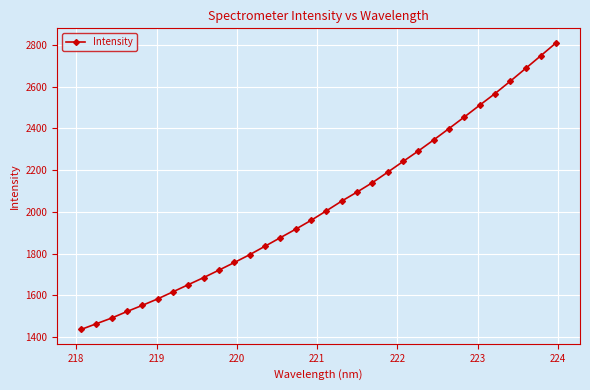

What is the value of the 8th point from the left?

1651.6